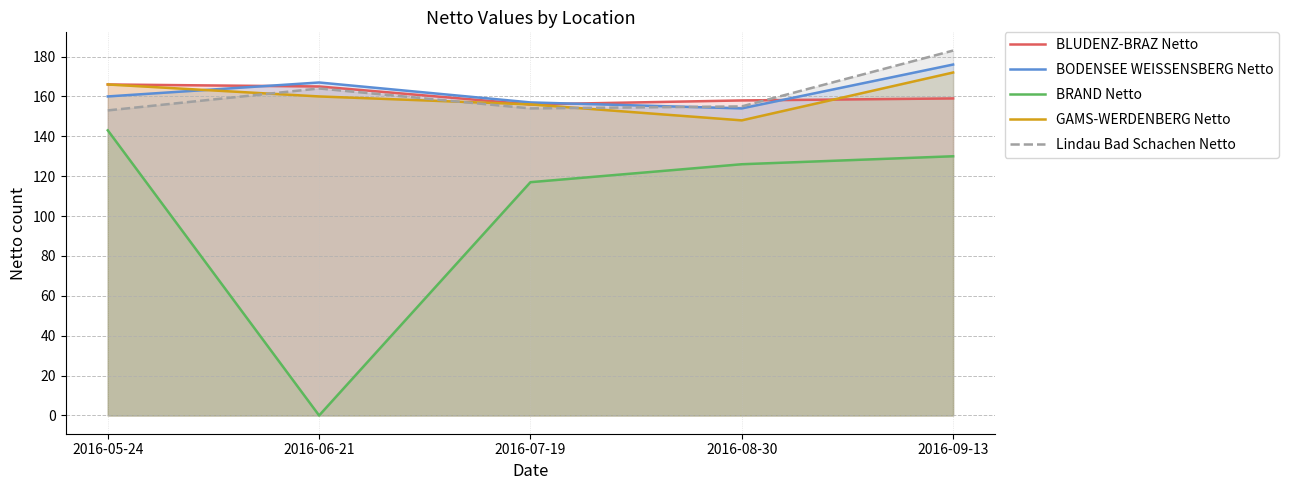

The value of BODENSEE WEISSENSBERG Netto at 2016-06-21 is 35. True or false?

False